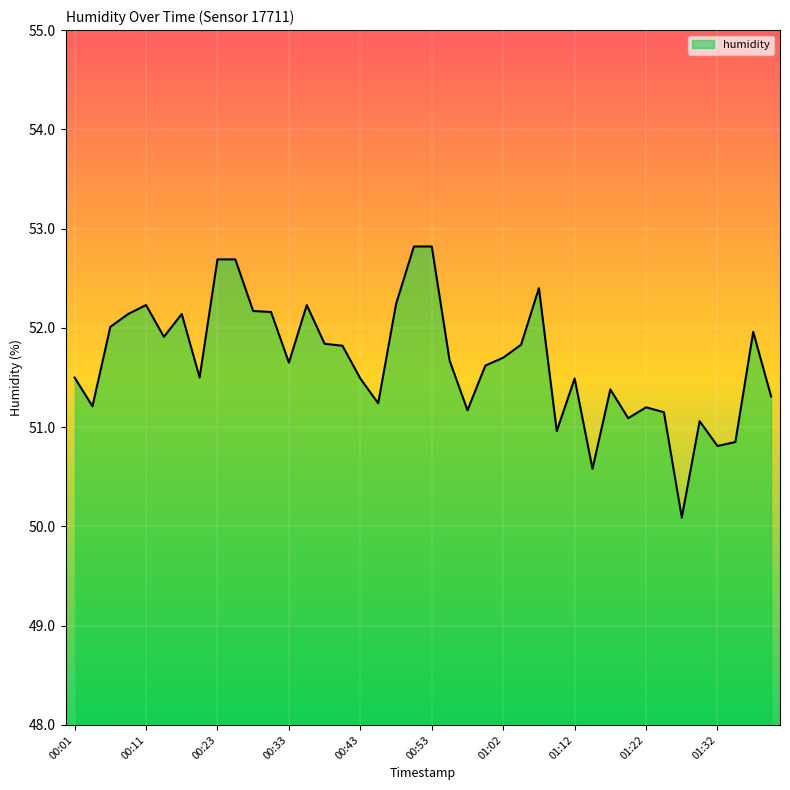

What is the smallest value displayed?

50.1